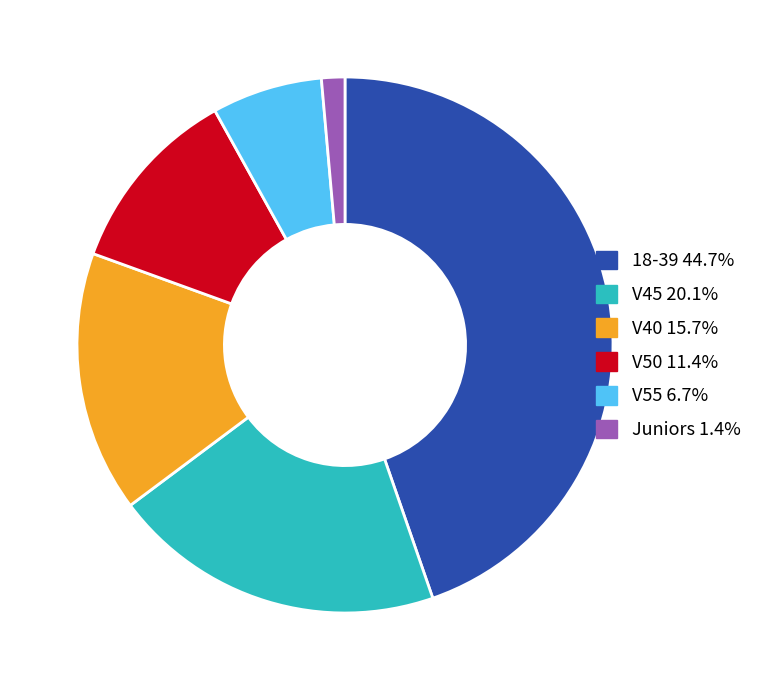

How many slices are in this pie chart?

6